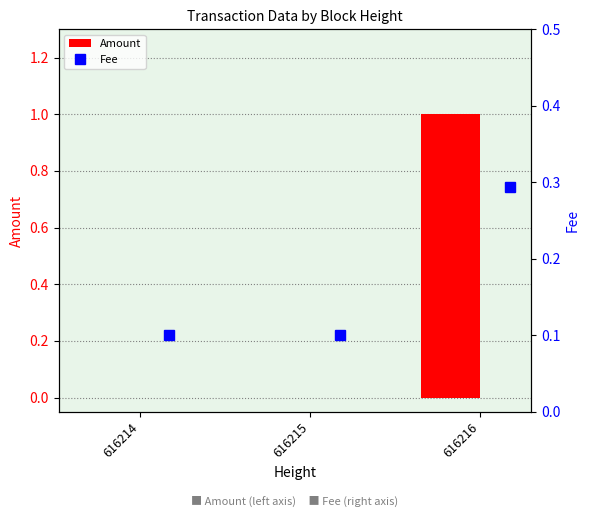

The value of Amount at 616214 is 0. True or false?

True